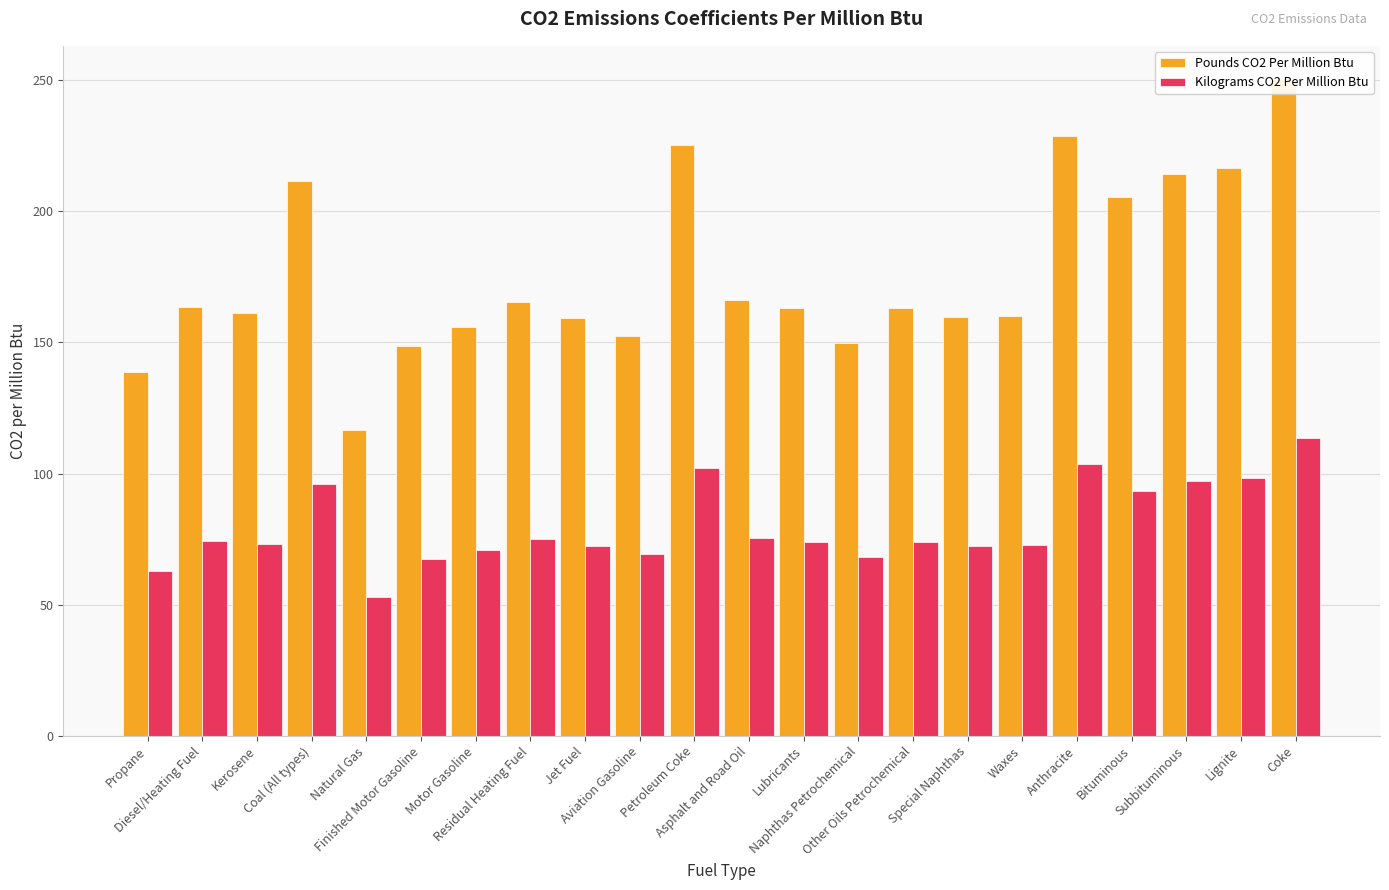

At how many categories does at least one series exceed 190?

7